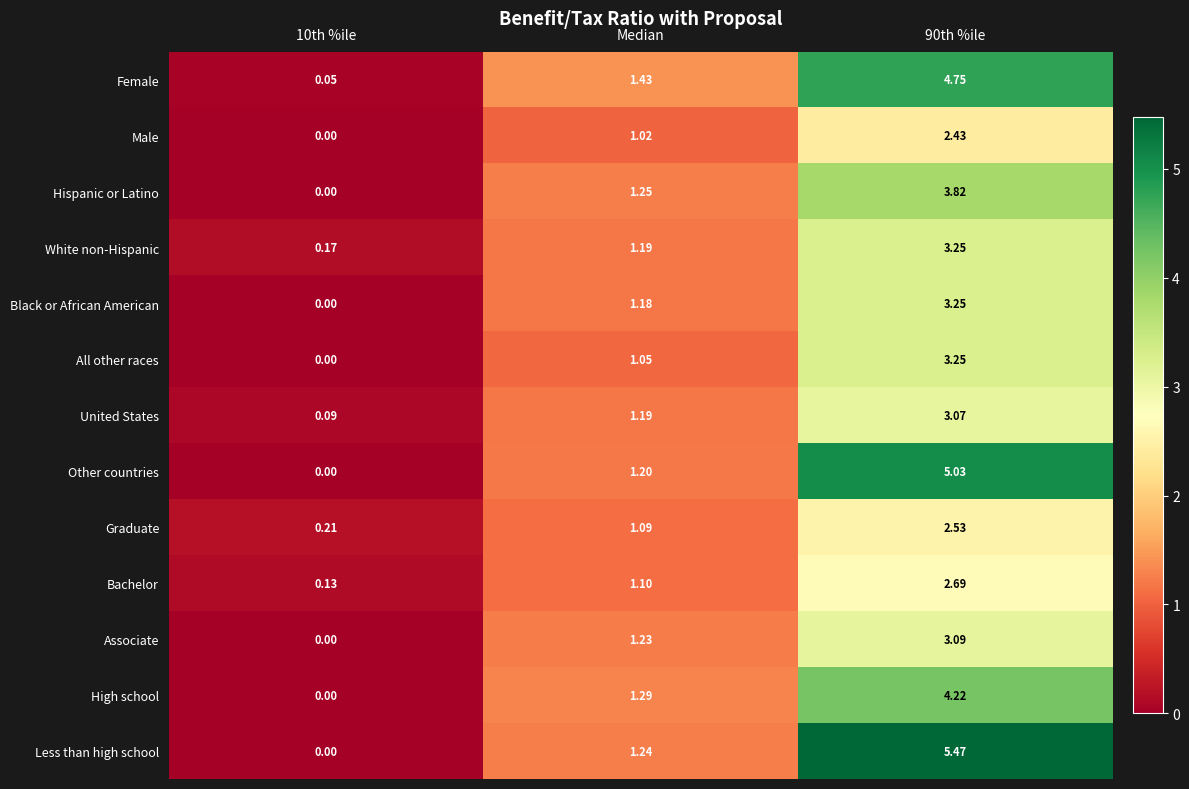

At how many categories does at least one series exceed 1?

2